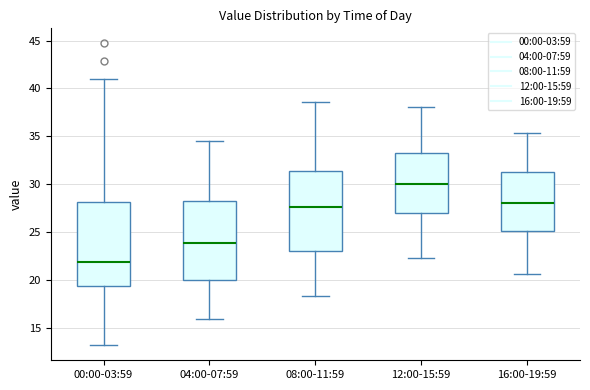

Reading left to right, read every box against the y-axis: the position of its median line, the range the box covers, and the ends of its whiskers. The values are not printed on the chart, so give them approximately, as read against the axis.

00:00-03:59: median 22.0, box 19.5 to 28.0, whiskers 13.0 to 41.0
04:00-07:59: median 24.0, box 20.0 to 28.5, whiskers 16.0 to 34.5
08:00-11:59: median 27.5, box 23.0 to 31.5, whiskers 18.5 to 38.5
12:00-15:59: median 30.0, box 27.0 to 33.5, whiskers 22.5 to 38.0
16:00-19:59: median 28.0, box 25.0 to 31.5, whiskers 20.5 to 35.5